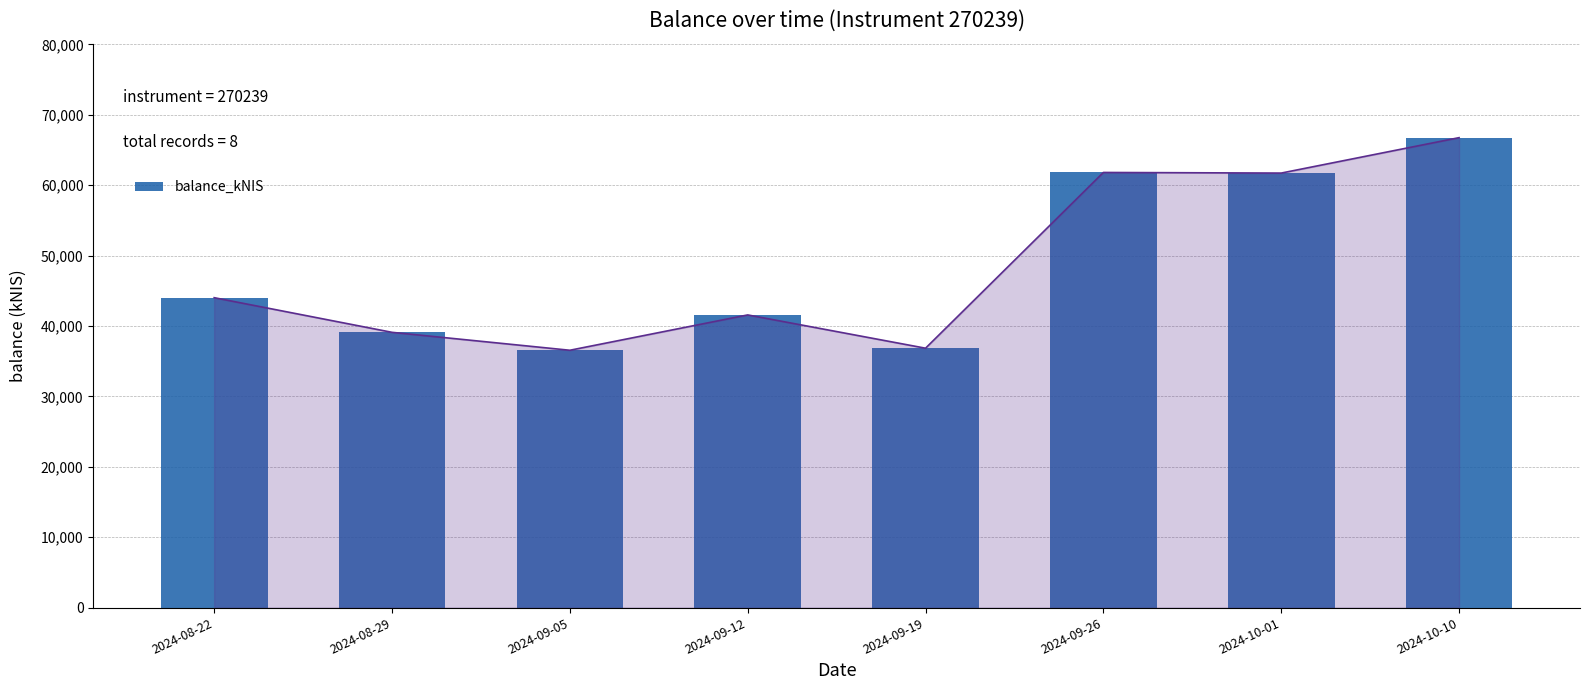

Where does the data first go above 44023?

2024-08-22